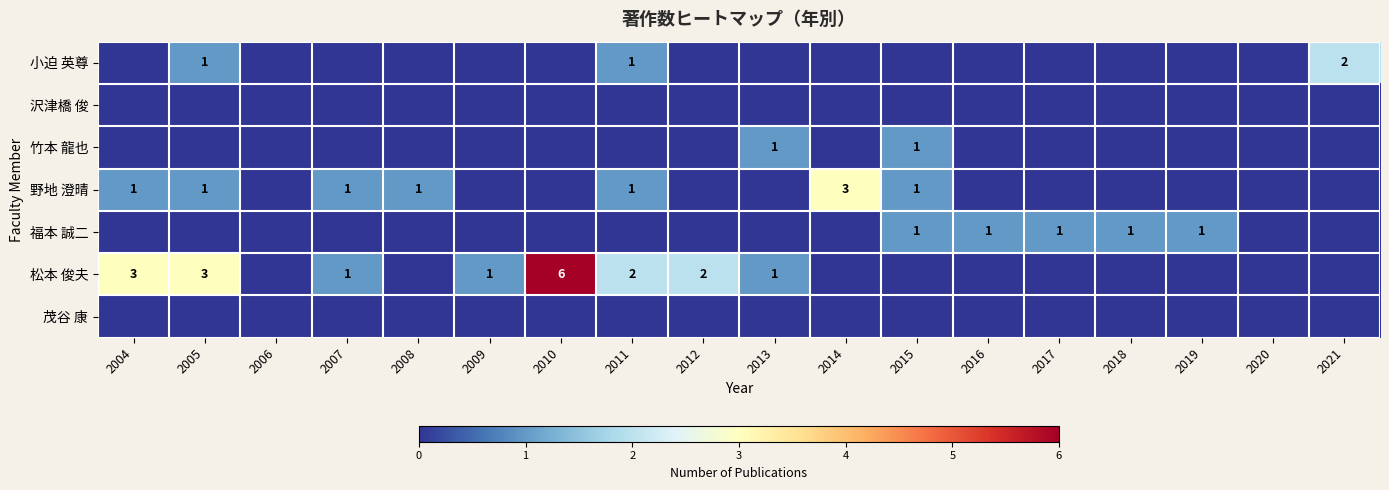

True or false: 野地 澄晴 has a value of 2 at 2004.

False